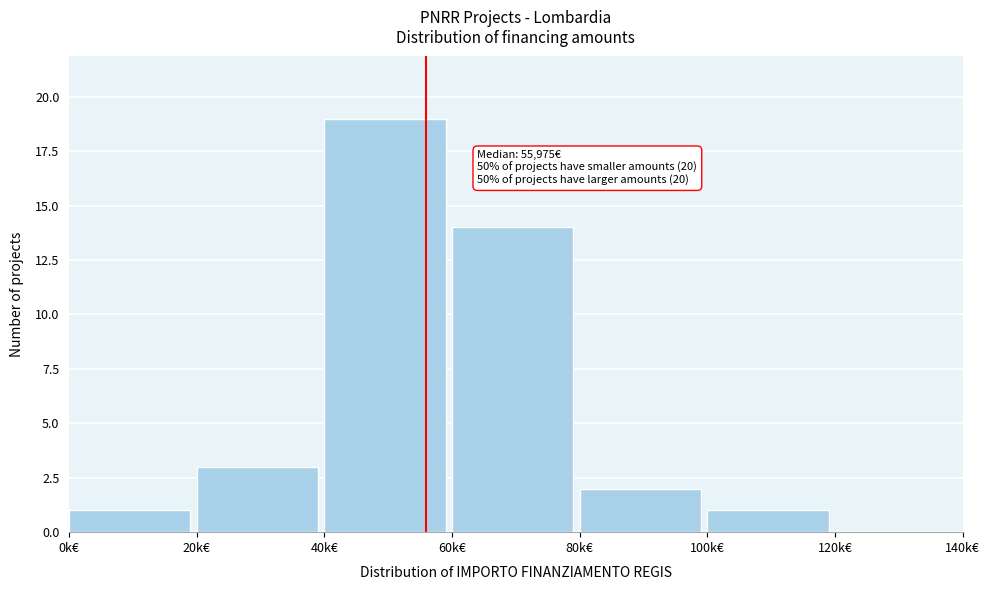

Reading left to right, extract all data points from this chart.

0k€=1	20k€=3	40k€=19	60k€=14	80k€=2	100k€=1	120k€=0